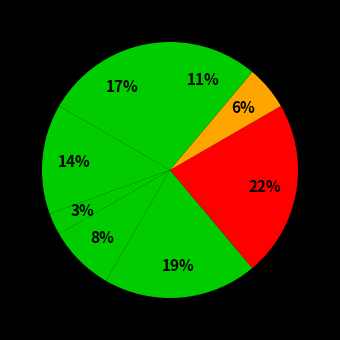

Count the number of slices in the pie.

8